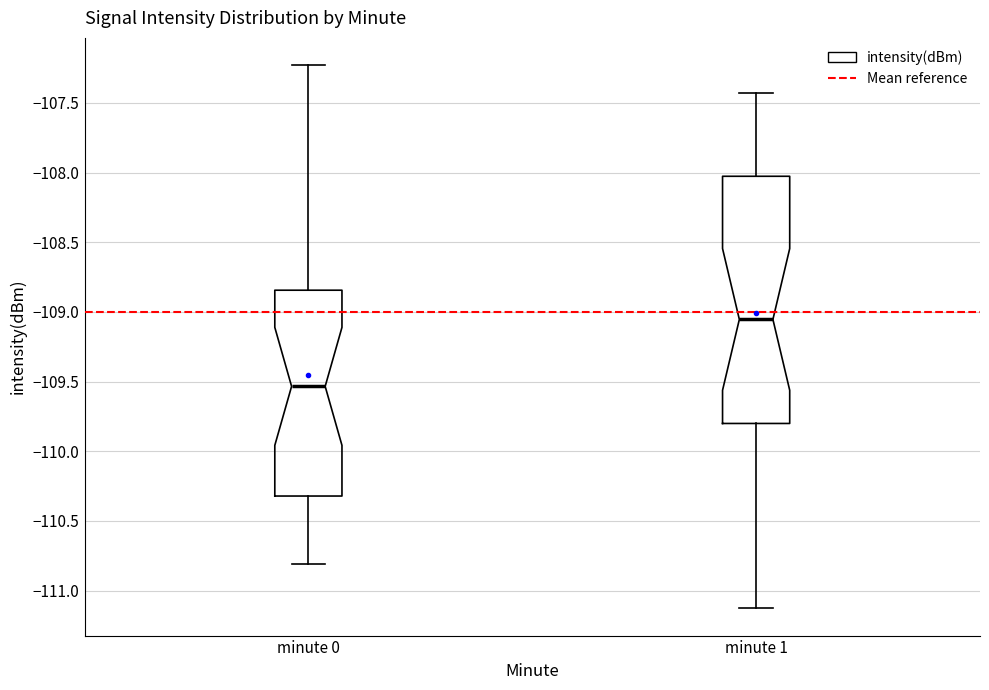

Reading left to right, read every box against the y-axis: the position of its median line, the range the box covers, and the ends of its whiskers. The values are not printed on the chart, so give them approximately, as read against the axis.

minute 0: median -109.55, box -110.30 to -108.85, whiskers -110.80 to -107.25
minute 1: median -109.05, box -109.80 to -108.05, whiskers -111.15 to -107.45